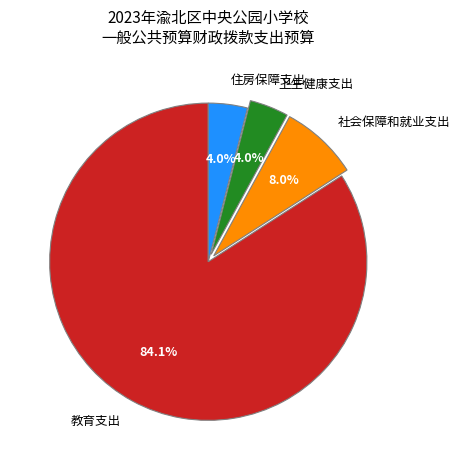

Which has a higher value, 教育支出 or 住房保障支出?

教育支出